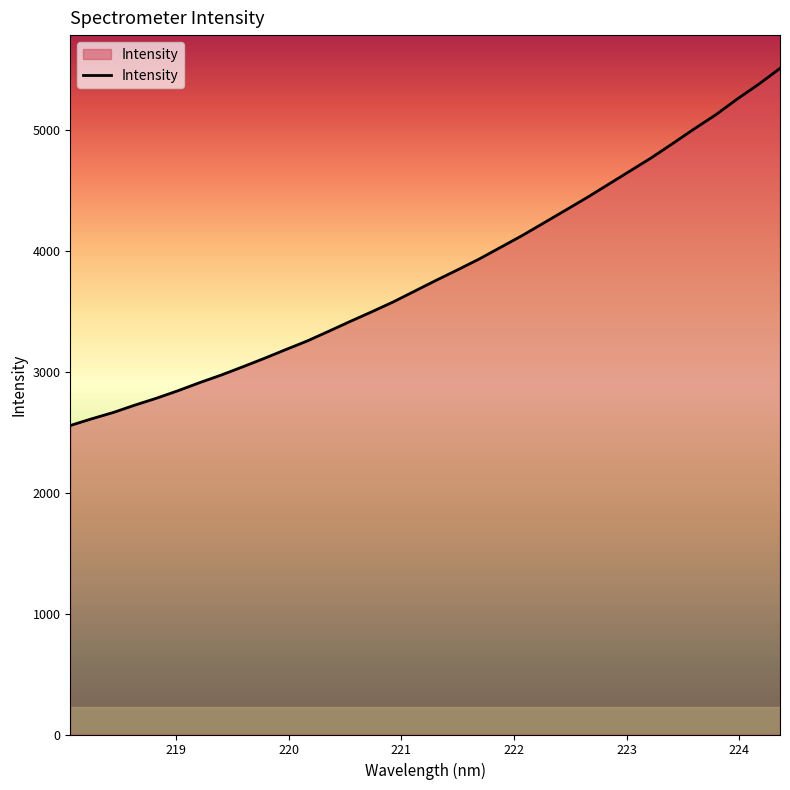

What is the maximum value shown in the chart?

5509.2